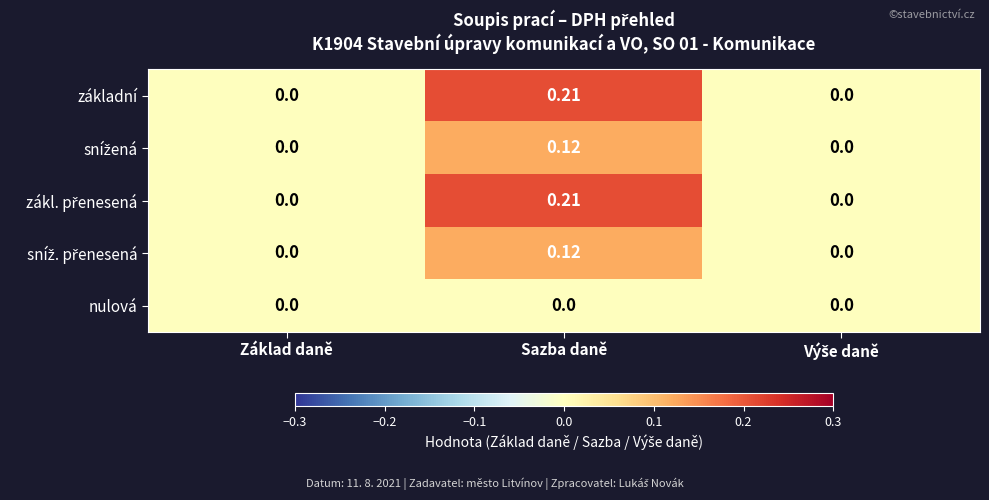

At which category is the sum across all series the highest?

Sazba daně